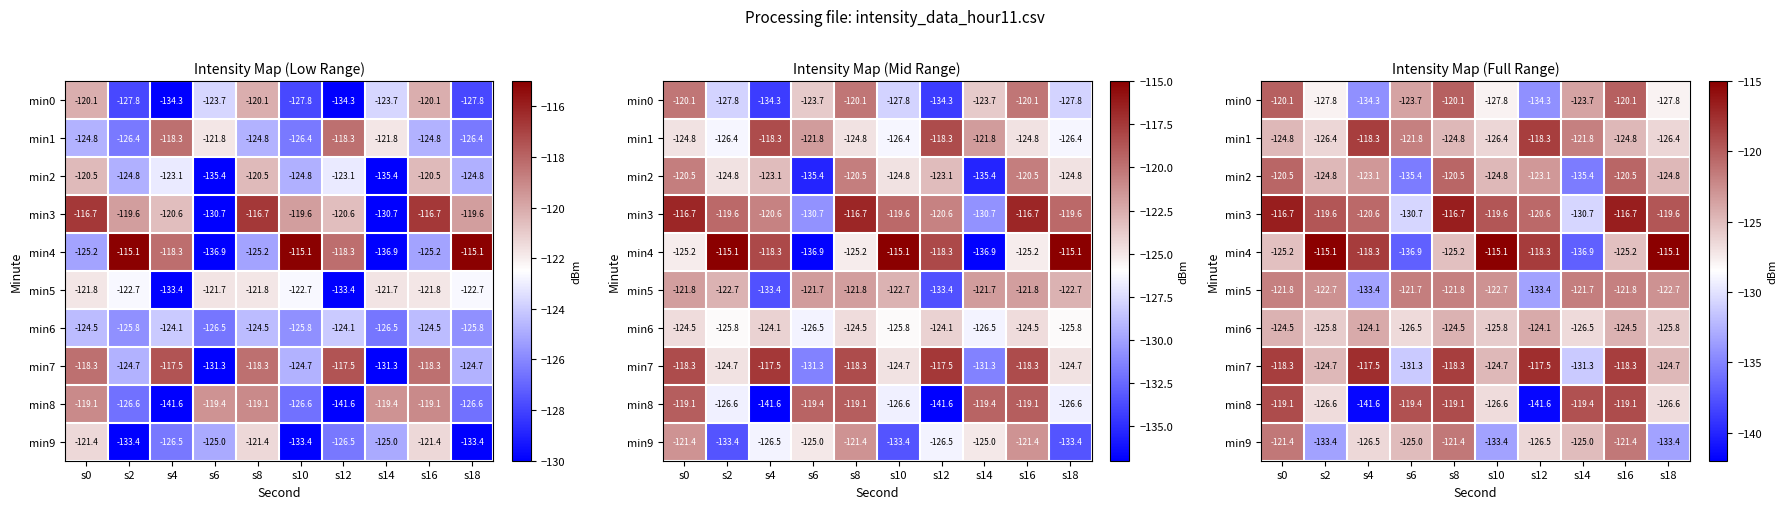

Between s14 and s12, which is larger?

s14